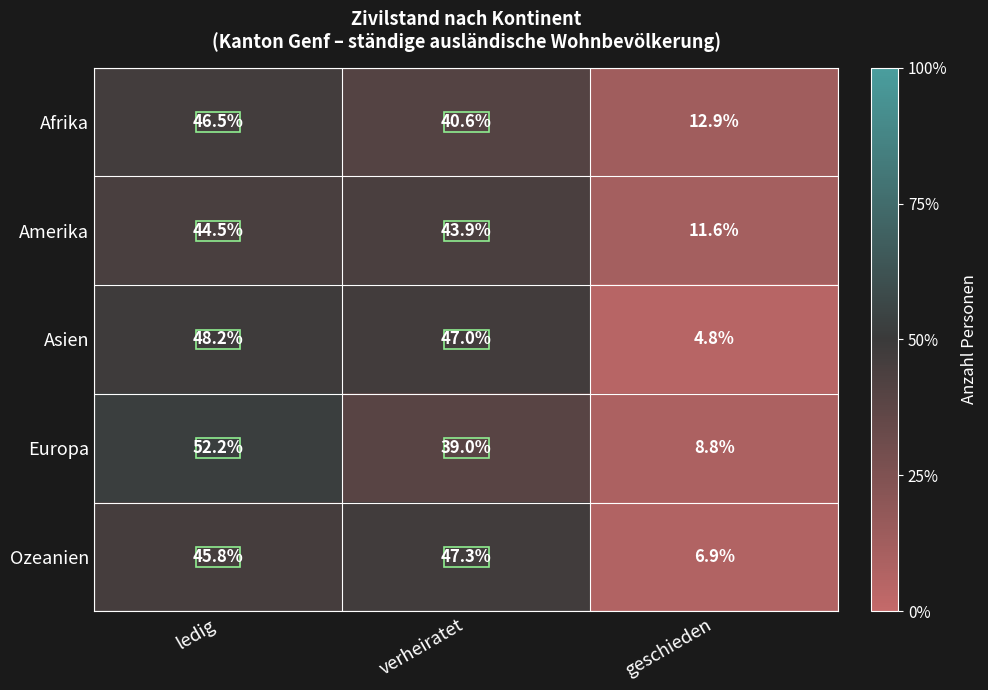

What value does the Europa series have at ledig?

52.2